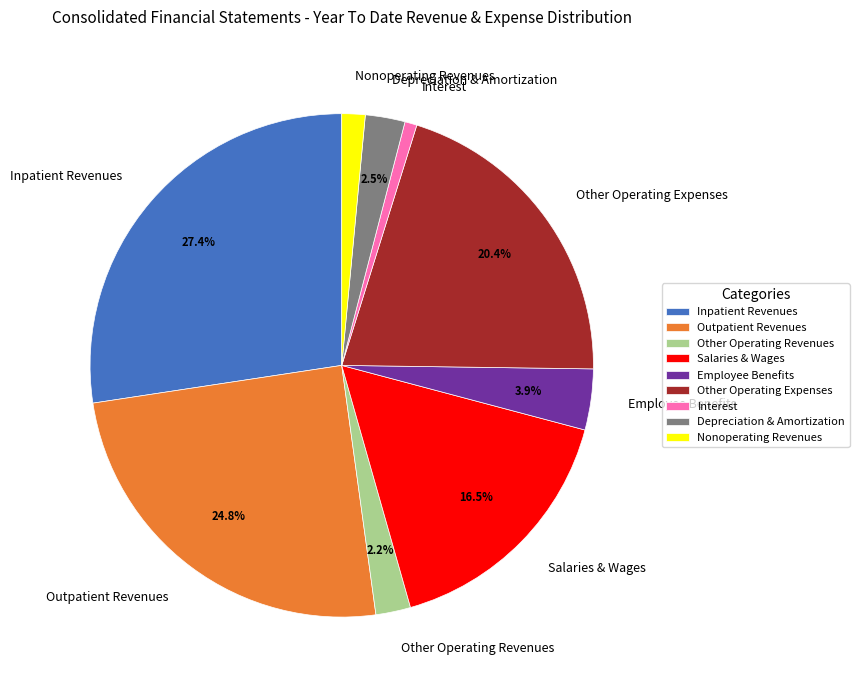

Does Other Operating Revenues represent more than half of the total?

No